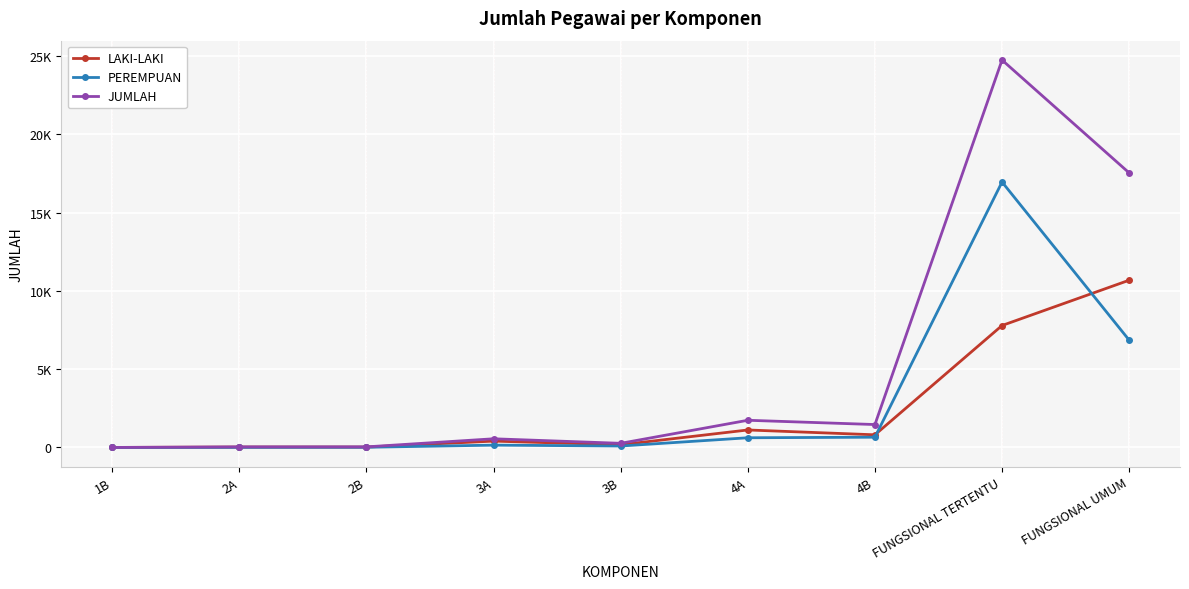

What is the average value of the PEREMPUAN series?

2818